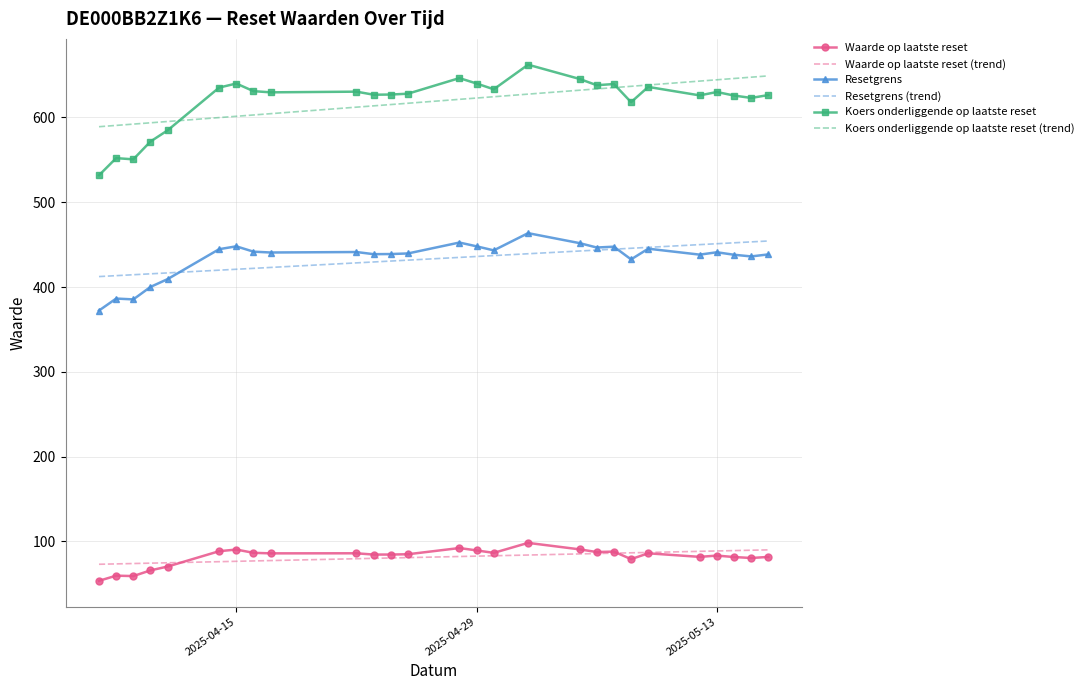

True or false: Koers onderliggende op laatste reset (trend) and Resetgrens cross at least once.

False